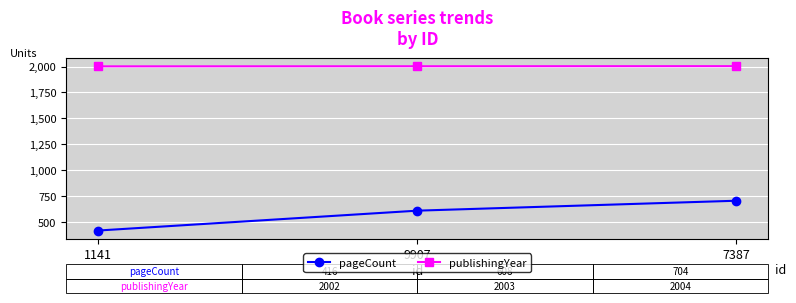

What is the label of the 1st point from the left?

1141